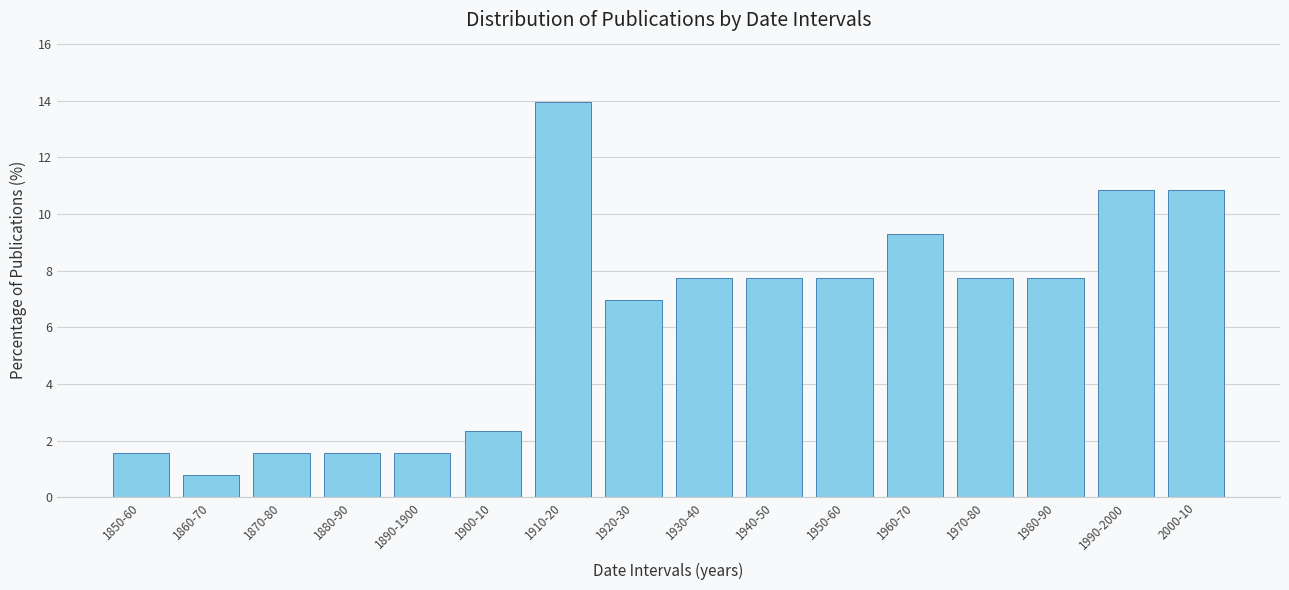

Reading right to left, what are all the values shown in this chart?

2000-10=10.9	1990-2000=10.9	1980-90=7.8	1970-80=7.8	1960-70=9.3	1950-60=7.8	1940-50=7.8	1930-40=7.8	1920-30=7.0	1910-20=14.0	1900-10=2.3	1890-1900=1.6	1880-90=1.6	1870-80=1.6	1860-70=0.8	1850-60=1.6